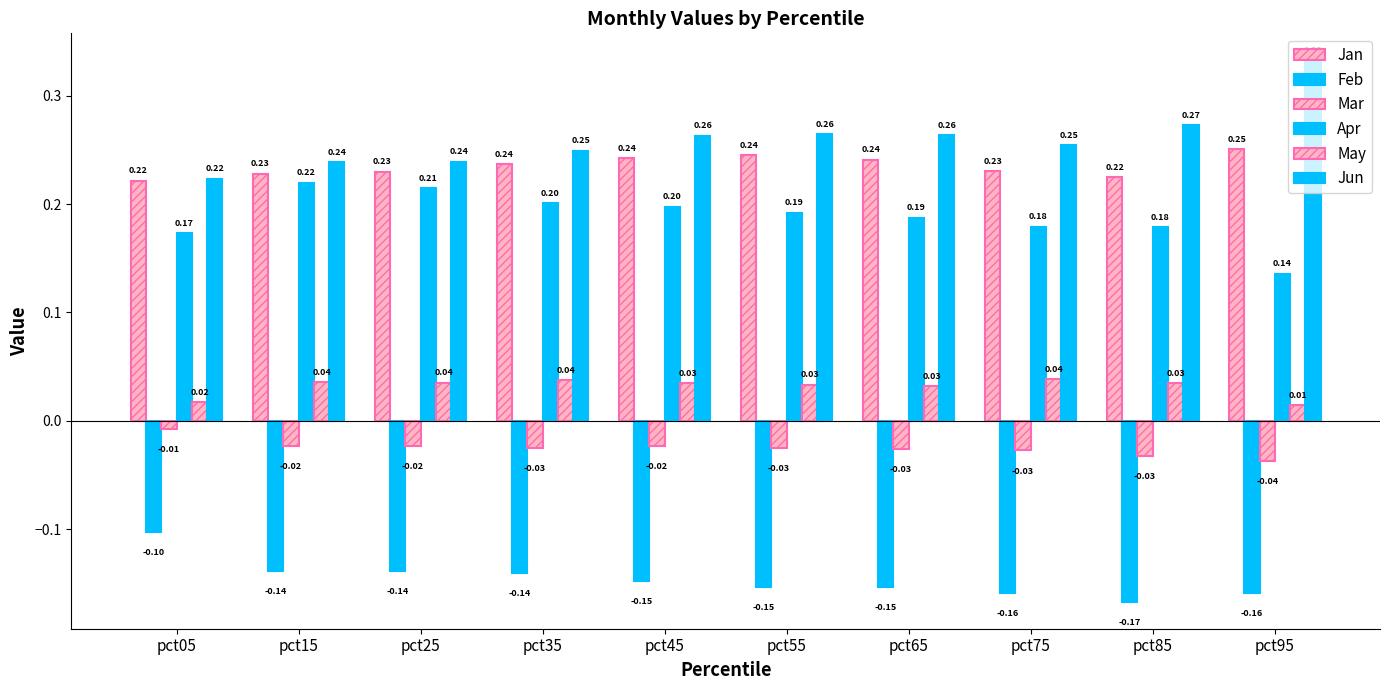

How many categories are shown in the chart?

10